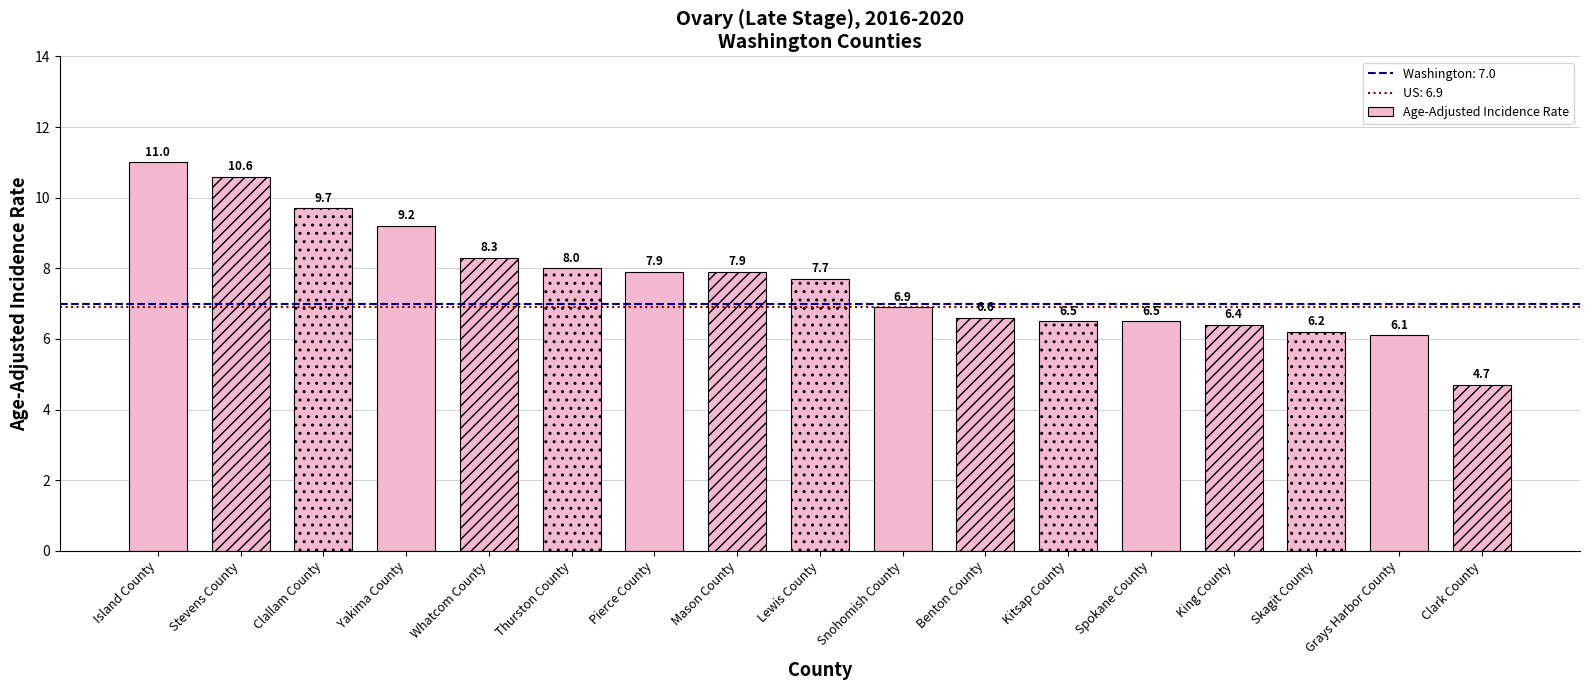

Does the chart contain any negative values?

No